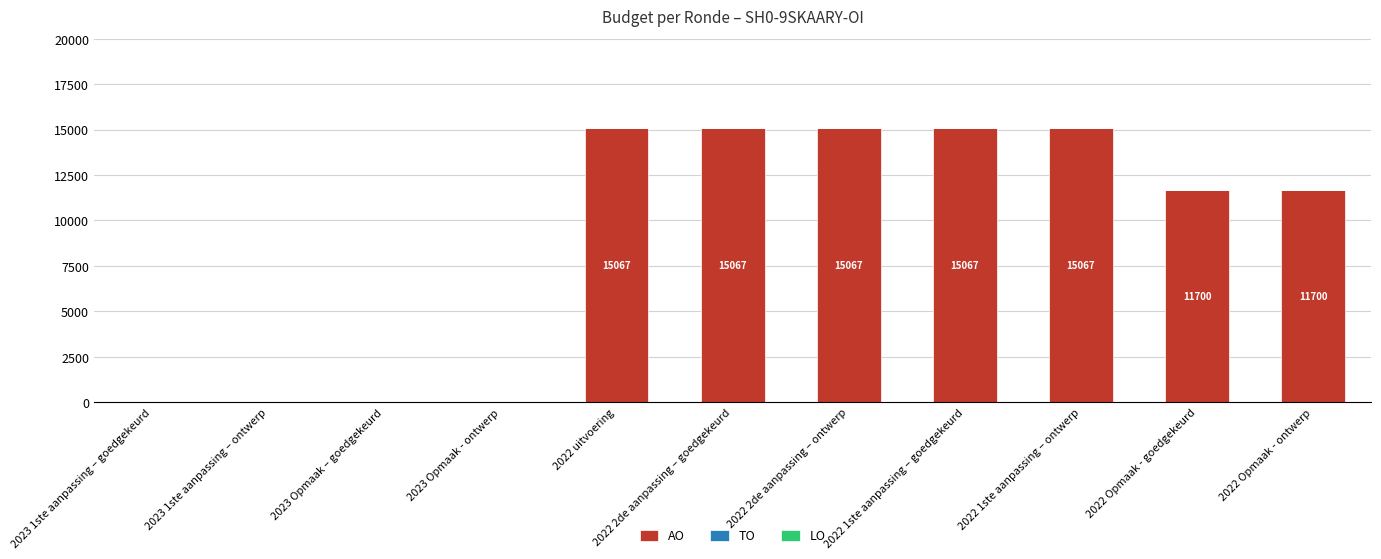

What is the sum of the values at 2023 1ste aanpassing – ontwerp and 2022 1ste aanpassing – goedgekeurd?

15067